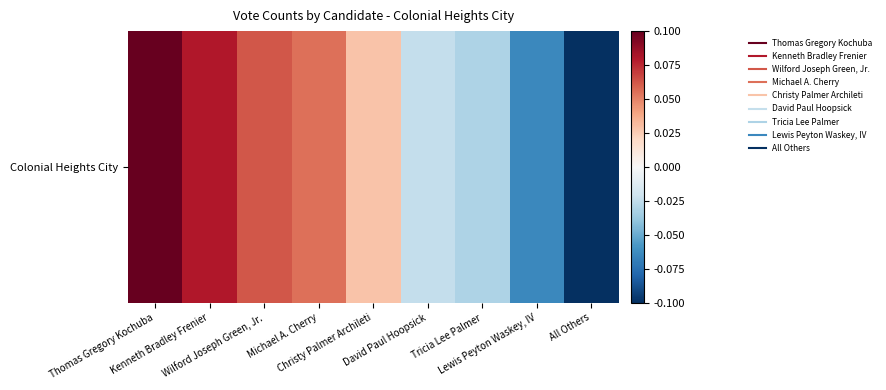

How many values are between 0 and 1?

5